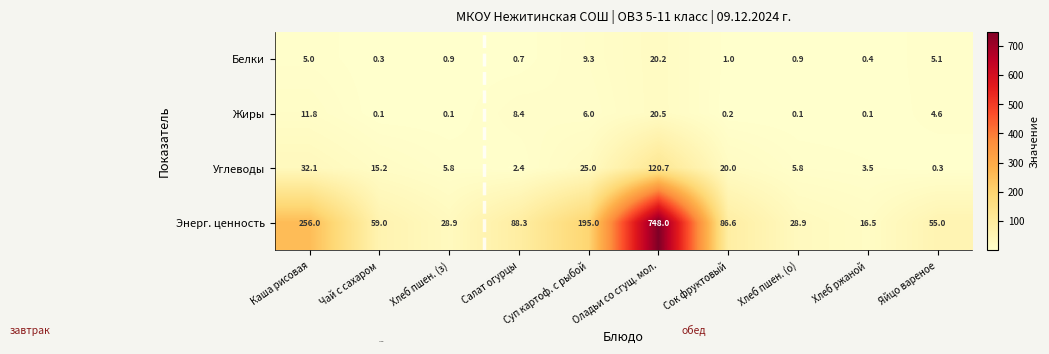

What is the total value across all series at Каша рисовая?

304.9